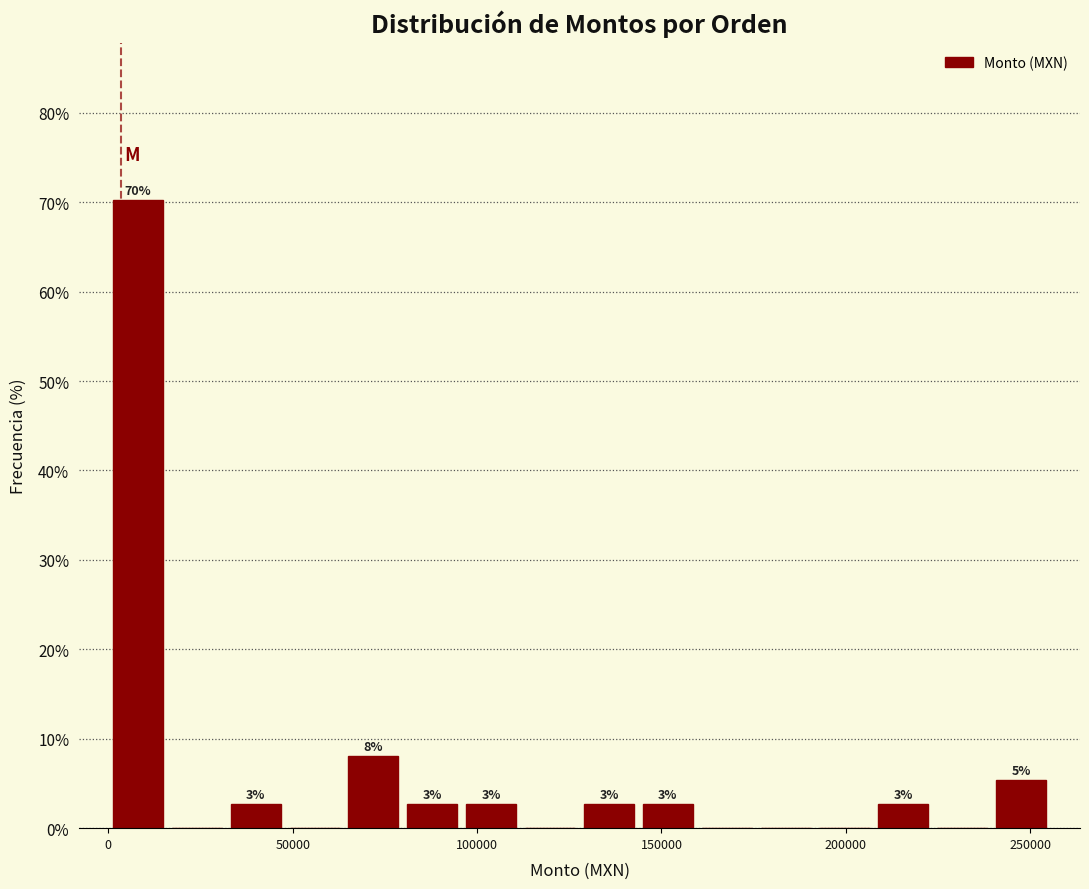

Read against the x-axis, roughly where is the centre of the tallest bar?

10000